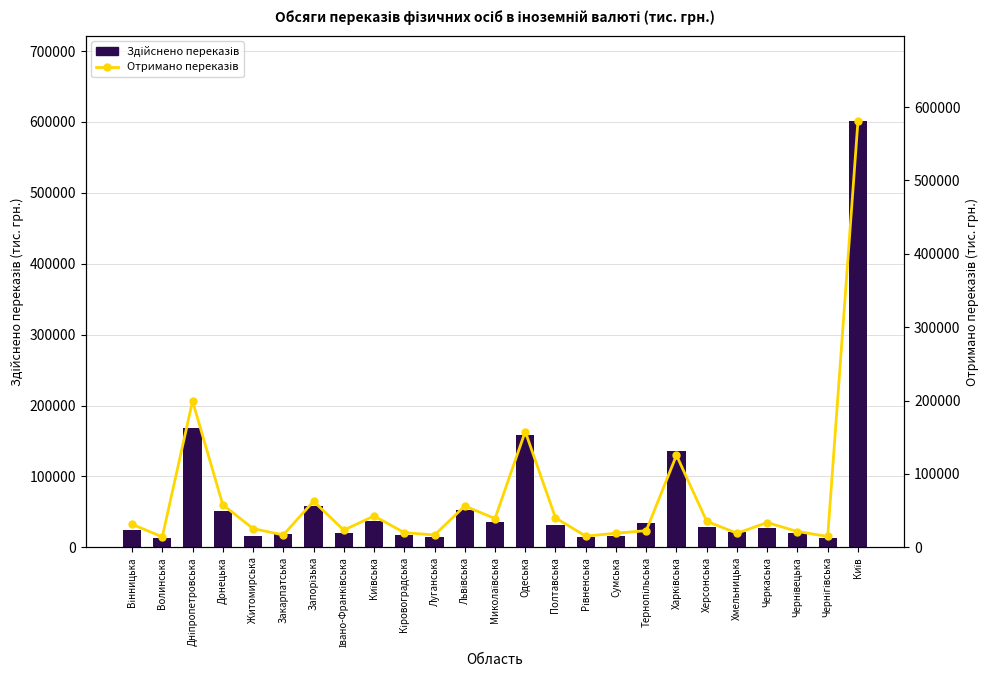

At which category is the sum across all series the highest?

Київ